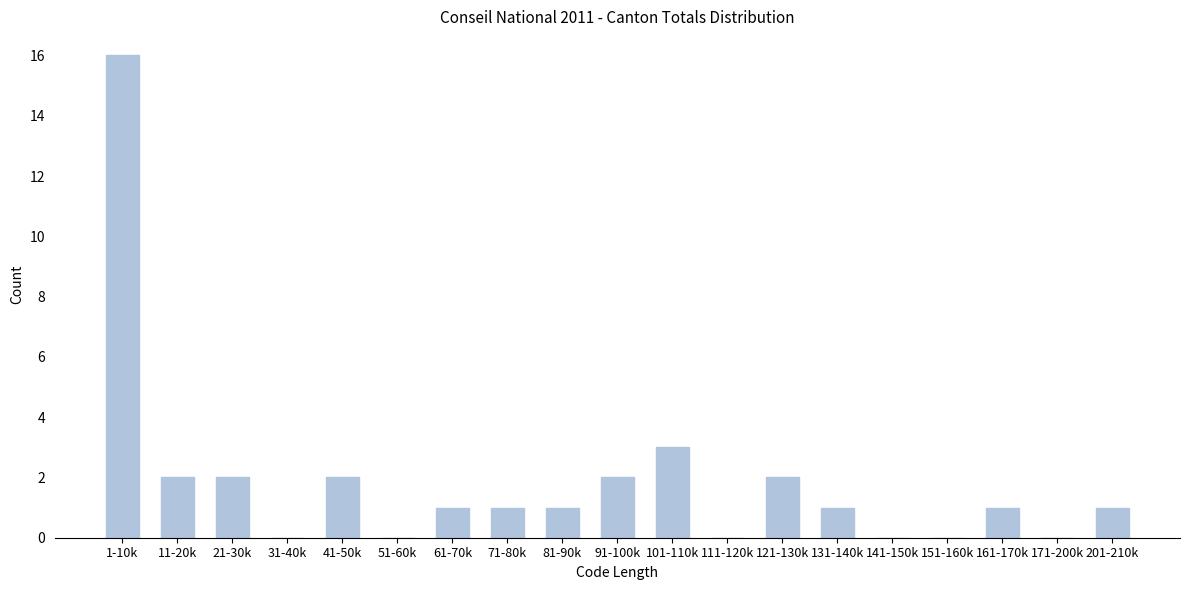

Reading left to right, transcribe all the data shown in this chart.

1-10k=16	11-20k=2	21-30k=2	31-40k=0	41-50k=2	51-60k=0	61-70k=1	71-80k=1	81-90k=1	91-100k=2	101-110k=3	111-120k=0	121-130k=2	131-140k=1	141-150k=0	151-160k=0	161-170k=1	171-200k=0	201-210k=1